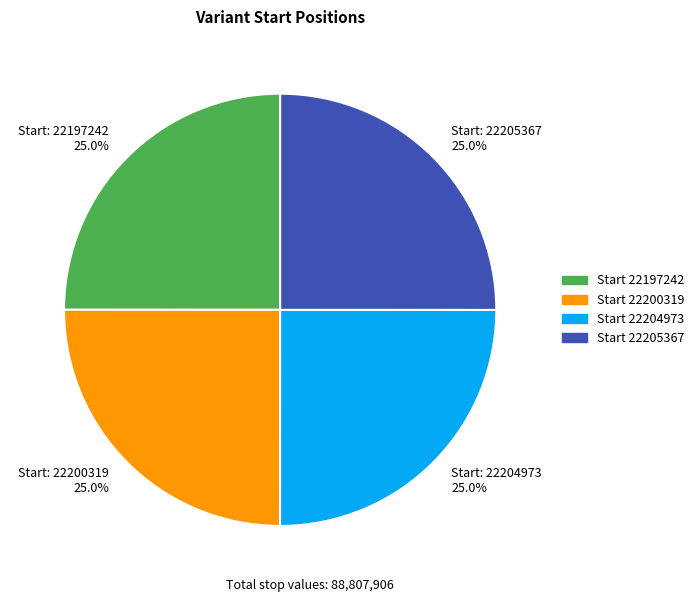

Approximately how many times larger is the value at Start: 22200319 25.0% compared to Start: 22204973 25.0%?

1.0